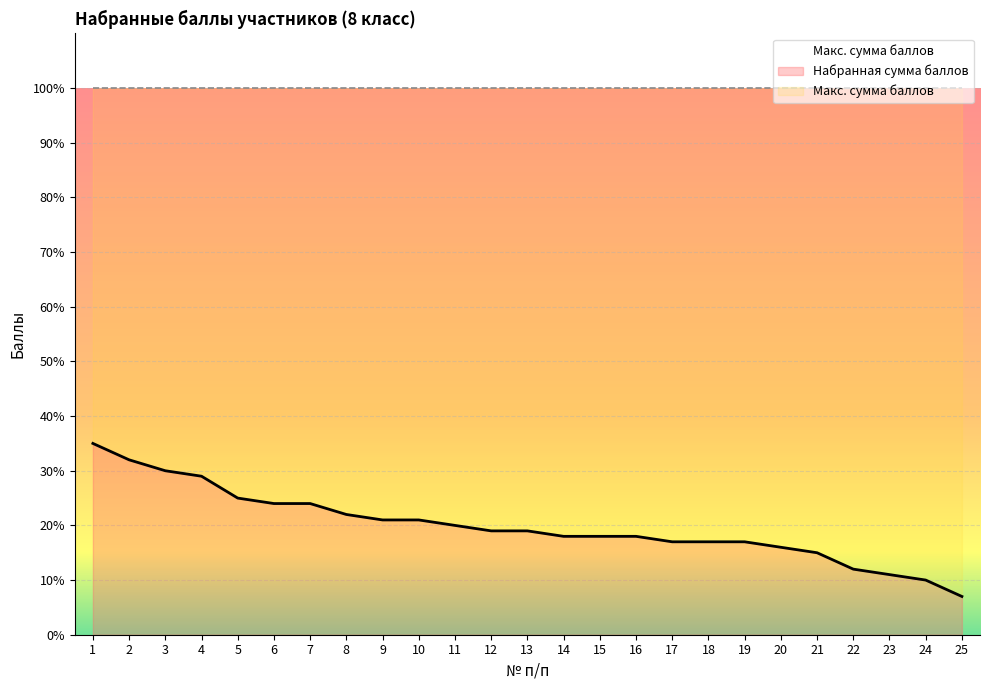

Between 6 and 9, which is larger?

6